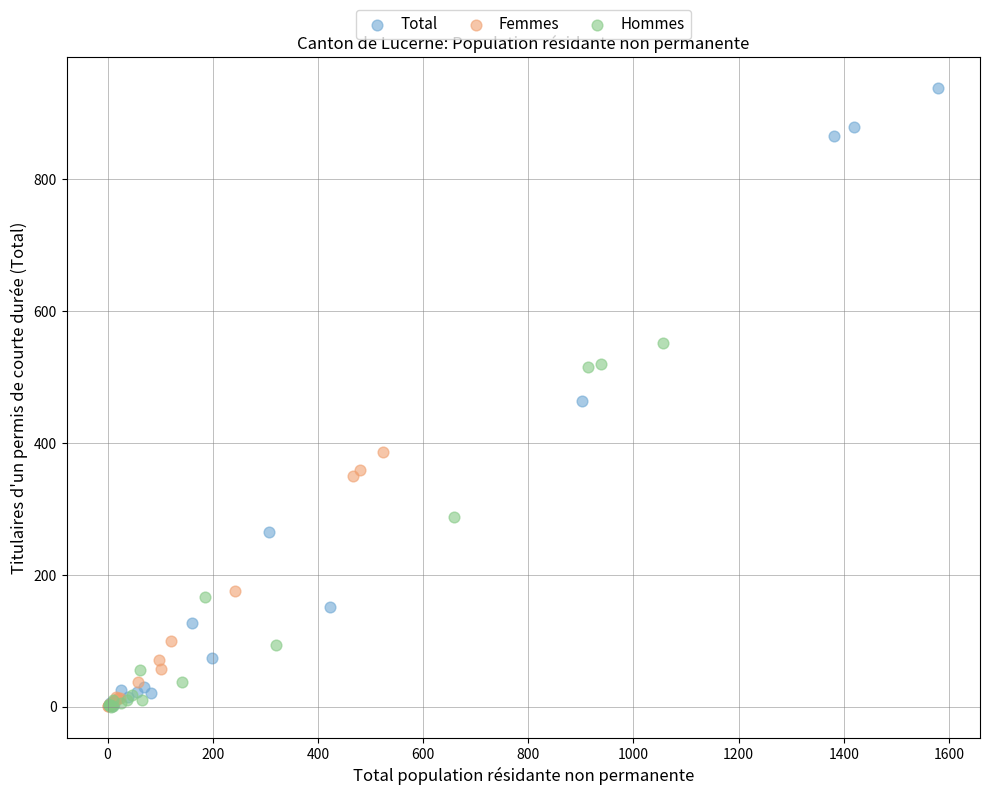

What are all the series names shown in the legend?

Total, Femmes, Hommes